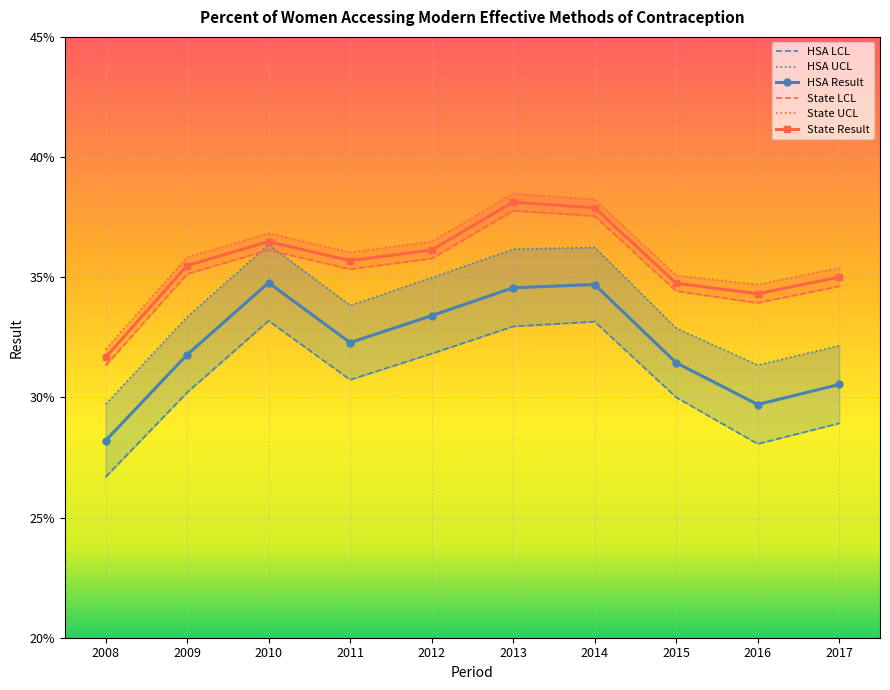

What is the value of the State Result point at the 1st from the left?

0.3